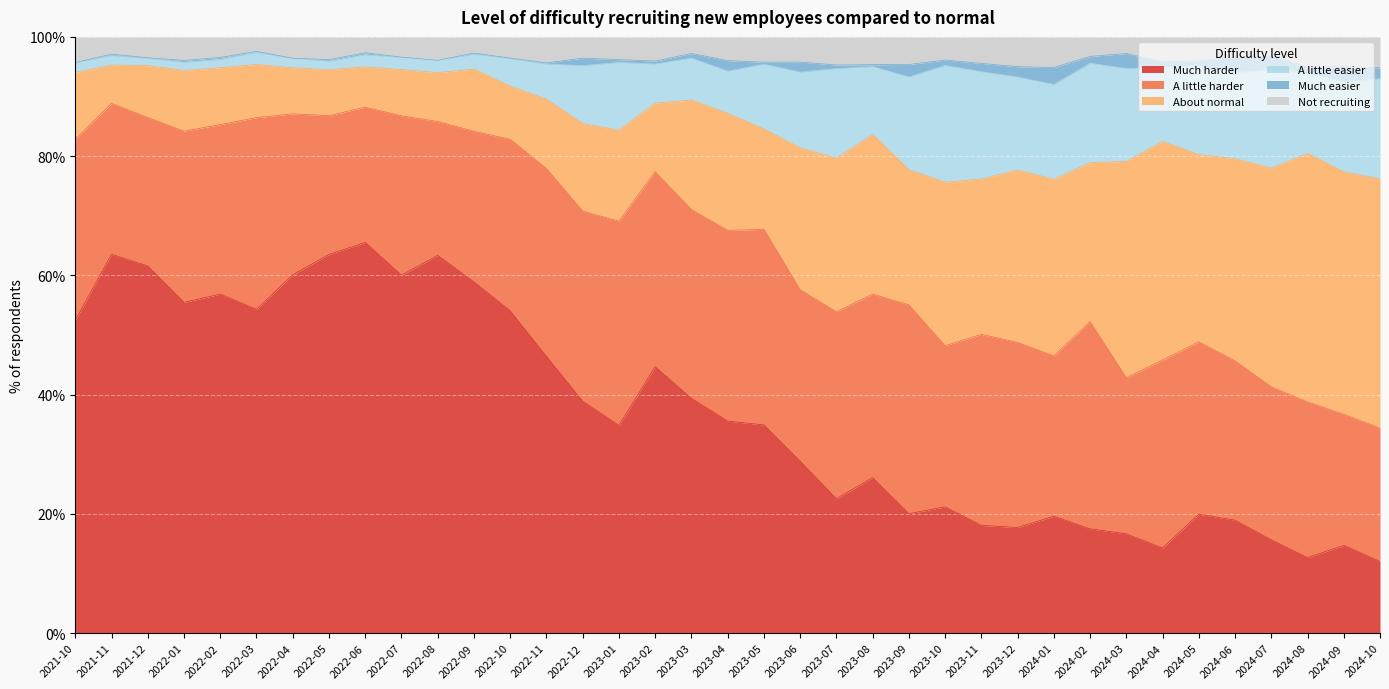

The Much harder series shows 20.0 at 2023-09. True or false?

True